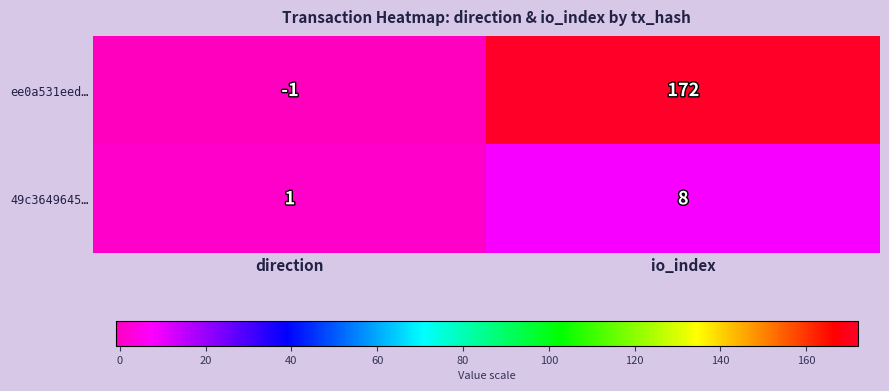

What value does the ee0a531eed… series have at io_index?

172